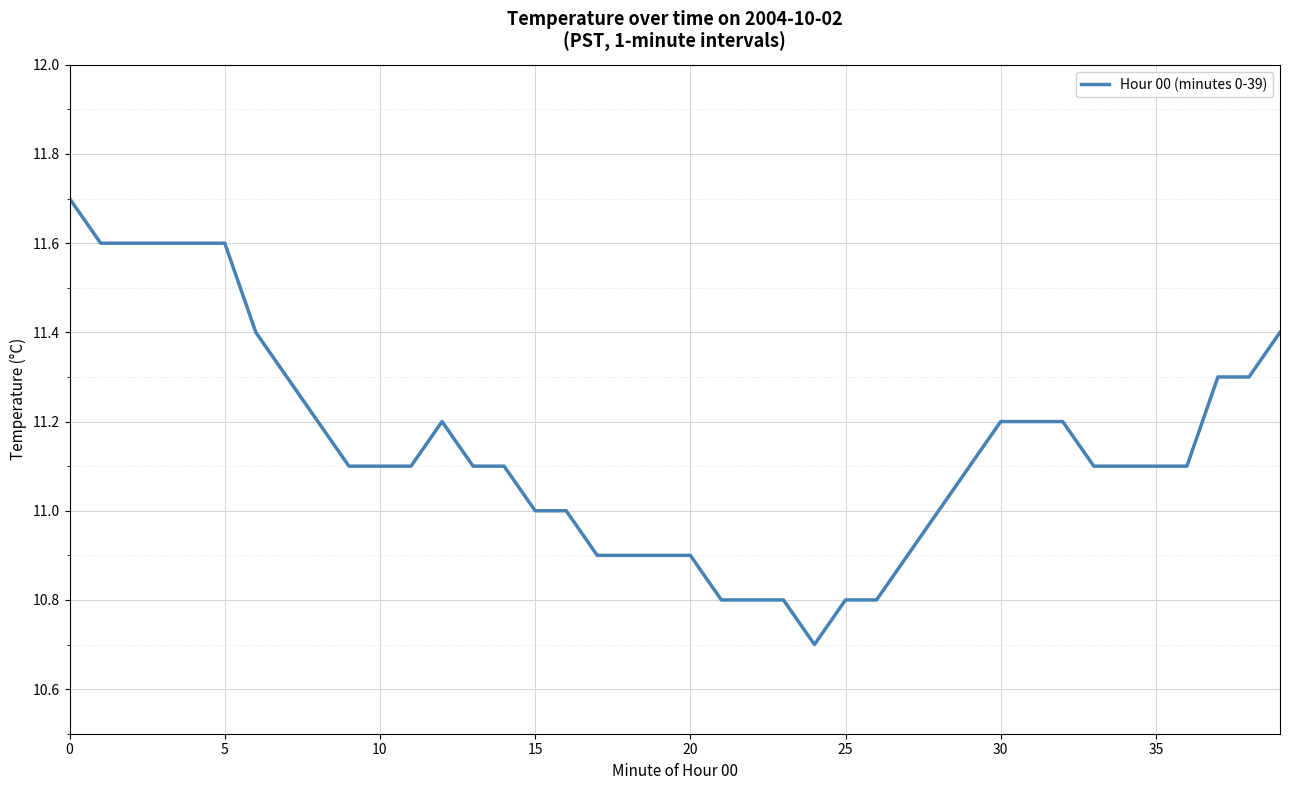

What is the smallest value displayed?

10.7